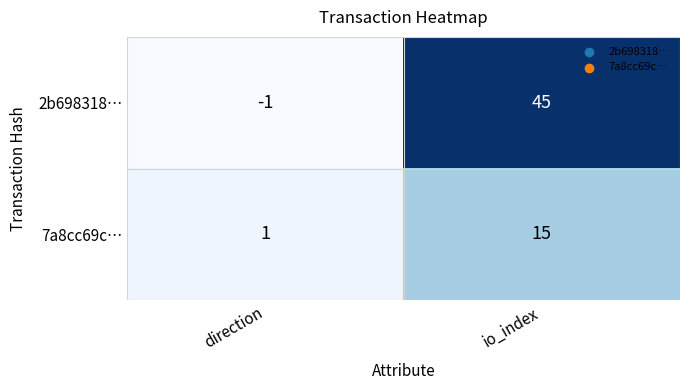

Reading left to right, transcribe all the data shown in this chart.

2b698318…: direction=-1	io_index=45
7a8cc69c…: direction=1	io_index=15